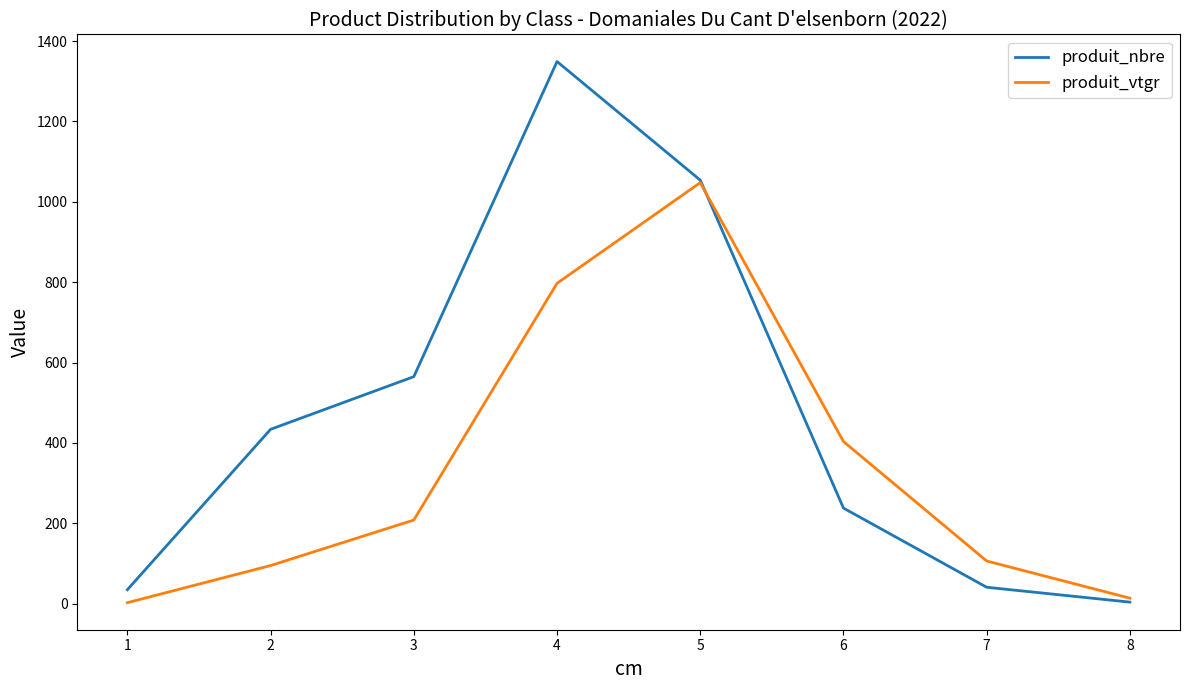

Which series has the widest spread of values?

produit_nbre